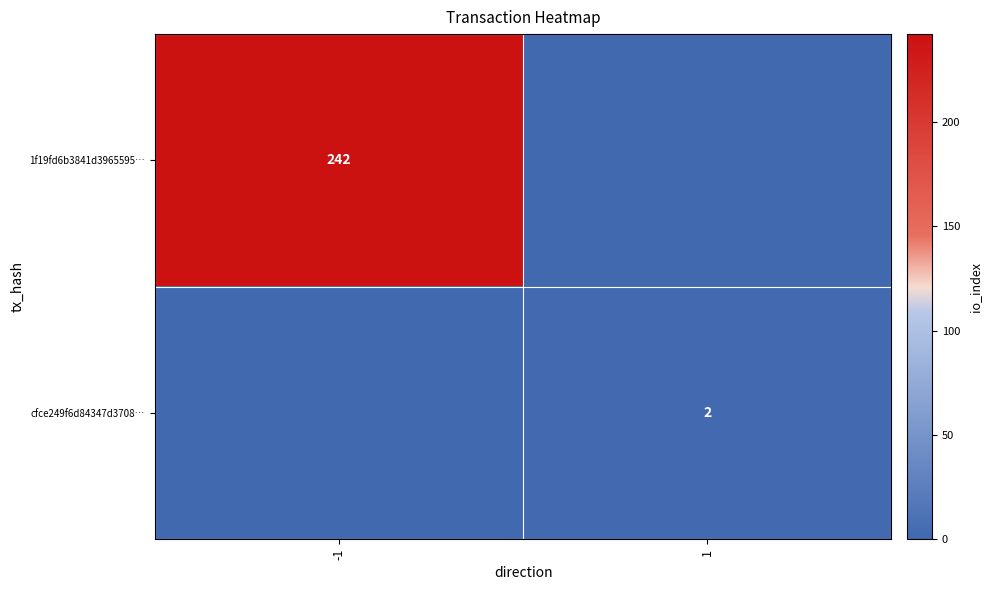

Which category has the highest value across all series?

-1